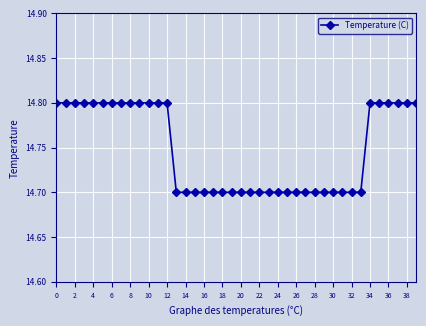

What is the sum of all values?

589.9